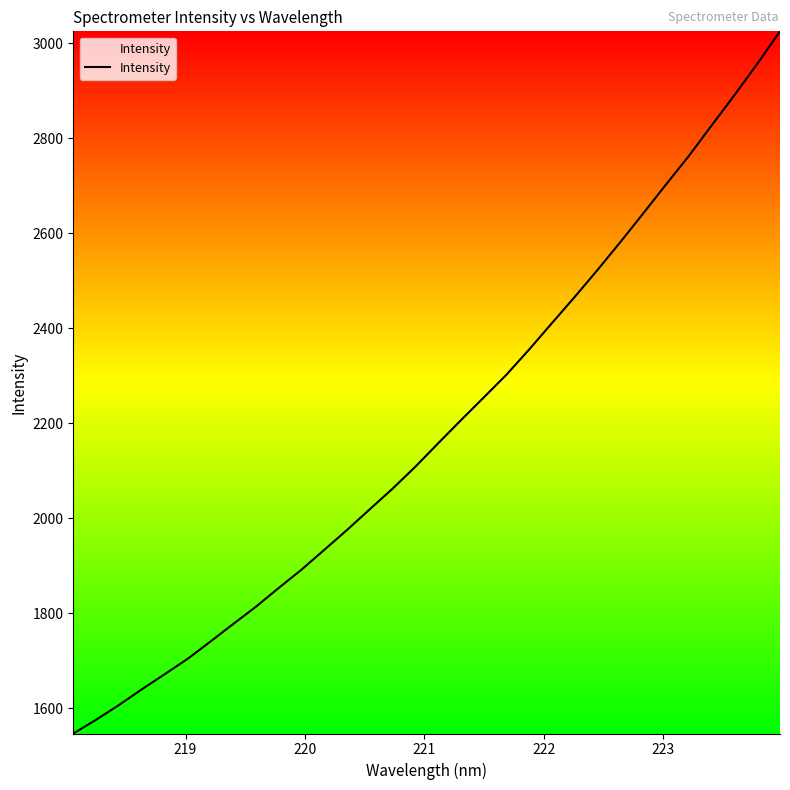

What is the smallest value displayed?

1546.7